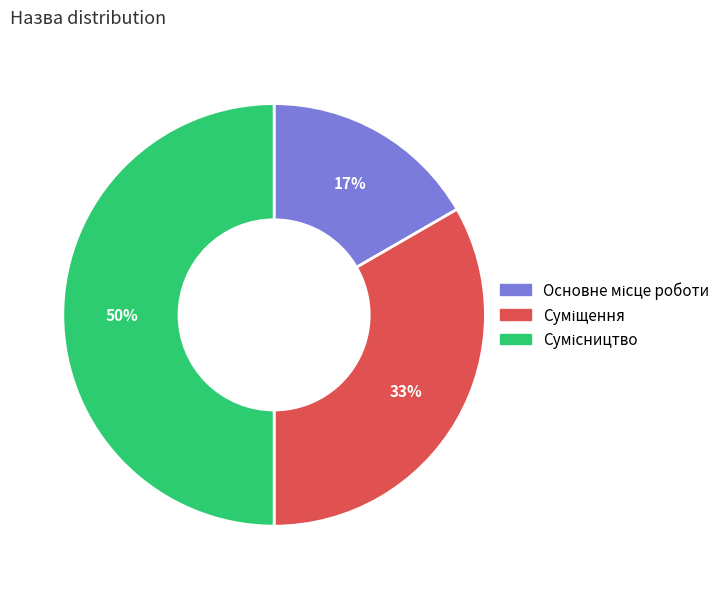

To the nearest percent, what is the average slice percentage?

33%